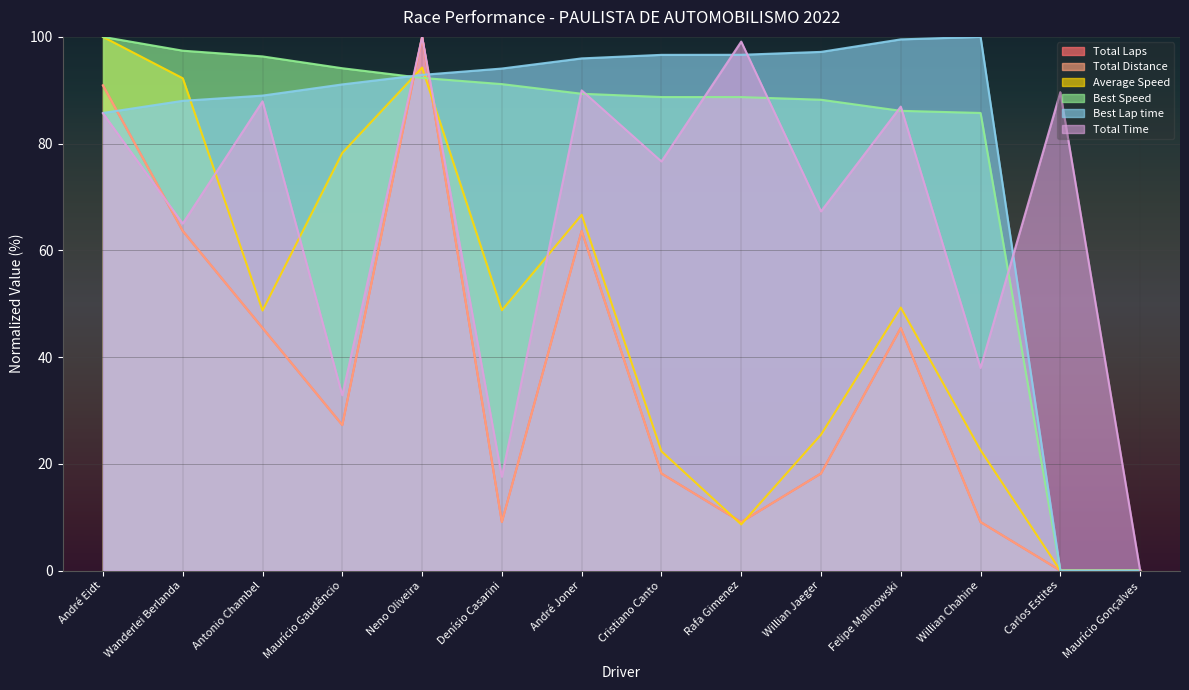

Reading left to right, extract all data points from this chart.

Total Time: André Eidt=85.7	Wanderlei Berlanda=65.0	Antonio Chambel=87.9	Maurício Gaudêncio=32.8	Neno Oliveira=100.0	Denísio Casarini=17.6	André Joner=90.0	Cristiano Canto=76.7	Rafa Gimenez=99.1	Willian Jaeger=67.3	Felipe Malinowski=86.9	Willian Chahine=38.0	Carlos Estites=89.6	Maurício Gonçalves=0.0
Best Lap time: André Eidt=85.7	Wanderlei Berlanda=88.0	Antonio Chambel=89.0	Maurício Gaudêncio=91.1	Neno Oliveira=92.9	Denísio Casarini=94.1	André Joner=96.0	Cristiano Canto=96.6	Rafa Gimenez=96.6	Willian Jaeger=97.2	Felipe Malinowski=99.5	Willian Chahine=100.0	Carlos Estites=0.0	Maurício Gonçalves=0.0
Best Speed: André Eidt=100.0	Wanderlei Berlanda=97.4	Antonio Chambel=96.3	Maurício Gaudêncio=94.1	Neno Oliveira=92.3	Denísio Casarini=91.2	André Joner=89.3	Cristiano Canto=88.7	Rafa Gimenez=88.7	Willian Jaeger=88.2	Felipe Malinowski=86.1	Willian Chahine=85.7	Carlos Estites=0.0	Maurício Gonçalves=0.0
Average Speed: André Eidt=100.0	Wanderlei Berlanda=92.2	Antonio Chambel=48.7	Maurício Gaudêncio=78.3	Neno Oliveira=94.2	Denísio Casarini=48.8	André Joner=66.7	Cristiano Canto=22.4	Rafa Gimenez=8.6	Willian Jaeger=25.5	Felipe Malinowski=49.3	Willian Chahine=22.6	Carlos Estites=0.0	Maurício Gonçalves=0.0
Total Laps: André Eidt=90.9	Wanderlei Berlanda=63.6	Antonio Chambel=45.5	Maurício Gaudêncio=27.3	Neno Oliveira=100.0	Denísio Casarini=9.1	André Joner=63.6	Cristiano Canto=18.2	Rafa Gimenez=9.1	Willian Jaeger=18.2	Felipe Malinowski=45.5	Willian Chahine=9.1	Carlos Estites=0.0	Maurício Gonçalves=0.0
Total Distance: André Eidt=90.9	Wanderlei Berlanda=63.6	Antonio Chambel=45.5	Maurício Gaudêncio=27.3	Neno Oliveira=100.0	Denísio Casarini=9.1	André Joner=63.6	Cristiano Canto=18.2	Rafa Gimenez=9.1	Willian Jaeger=18.2	Felipe Malinowski=45.5	Willian Chahine=9.1	Carlos Estites=0.0	Maurício Gonçalves=0.0